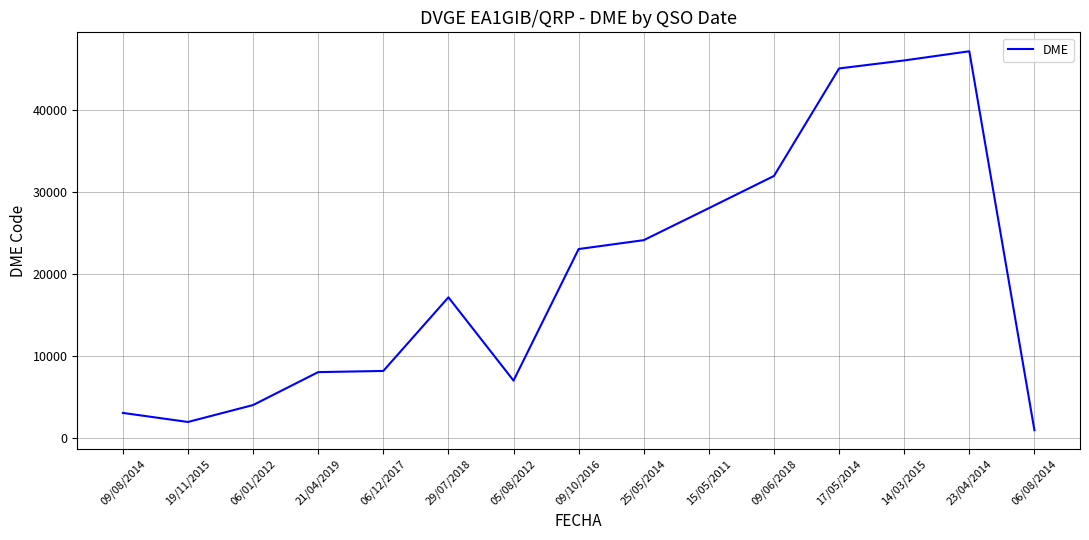

Approximately how many times larger is the value at 29/07/2018 compared to 06/08/2014?

17.0